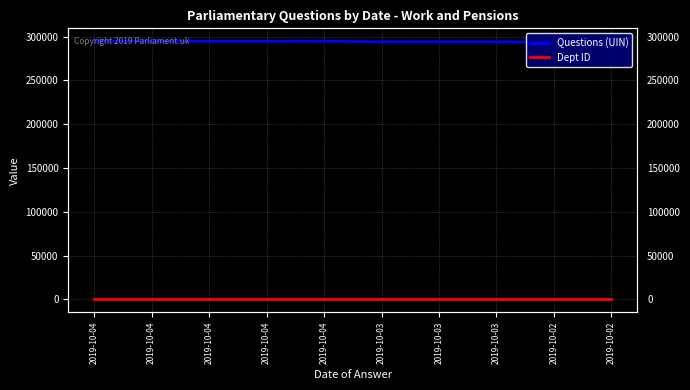

What is the minimum value for Questions (UIN)?

293652